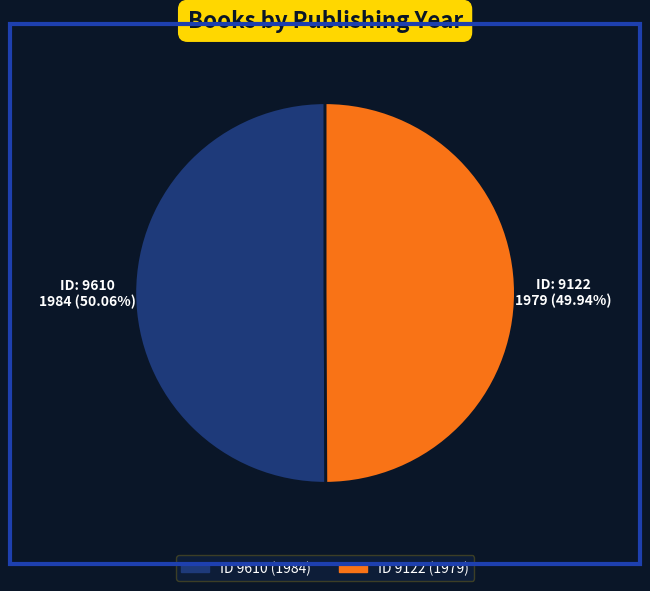

Is there a majority slice in this chart?

Yes